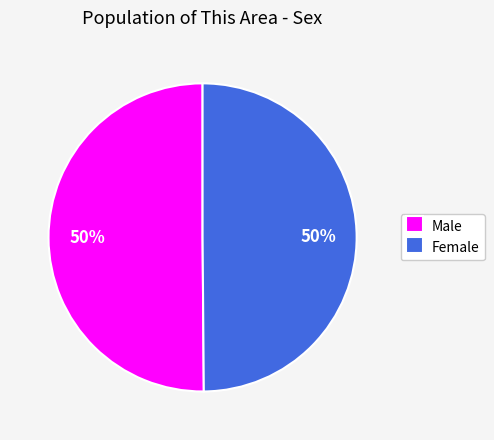

How many segments does this pie chart have?

2